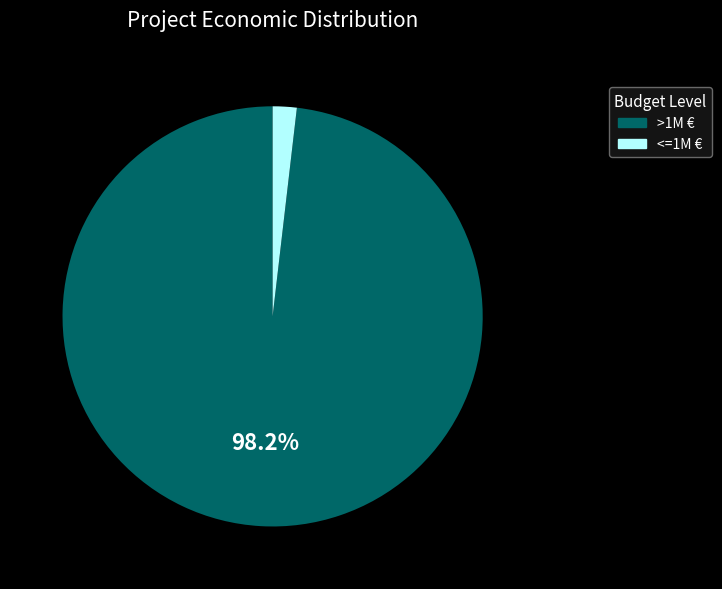

To the nearest percent, what is the average slice percentage?

50%